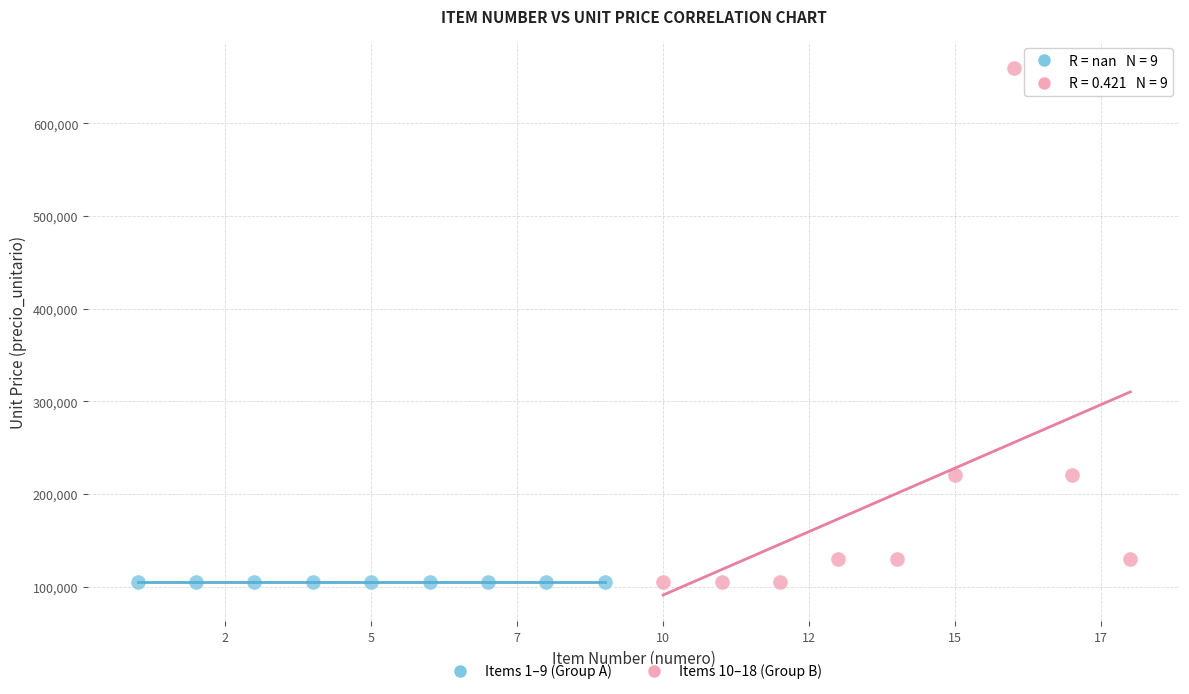

Which series contains the highest Y value?

Items 10–18 (Group B)